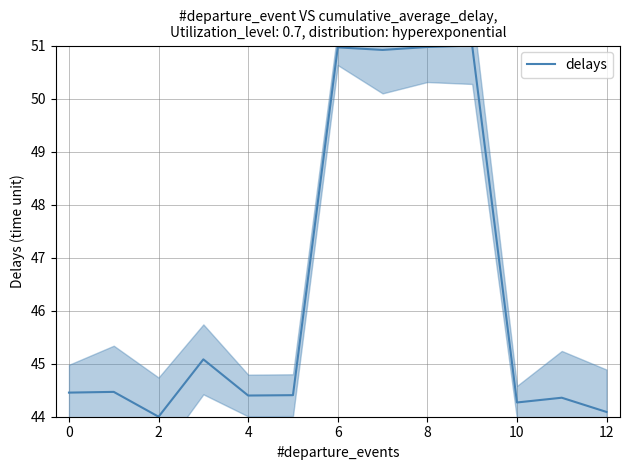

The delays series shows 62.0 at 4. True or false?

False